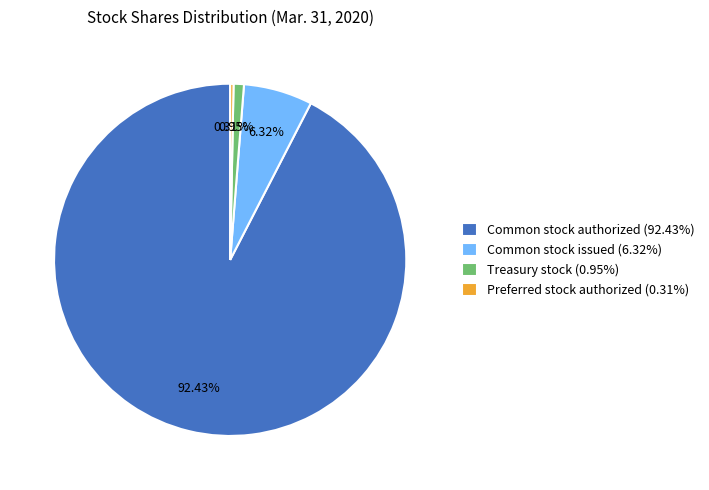

Combined, what portion of the pie is Treasury stock and Common stock issued?

7.3%